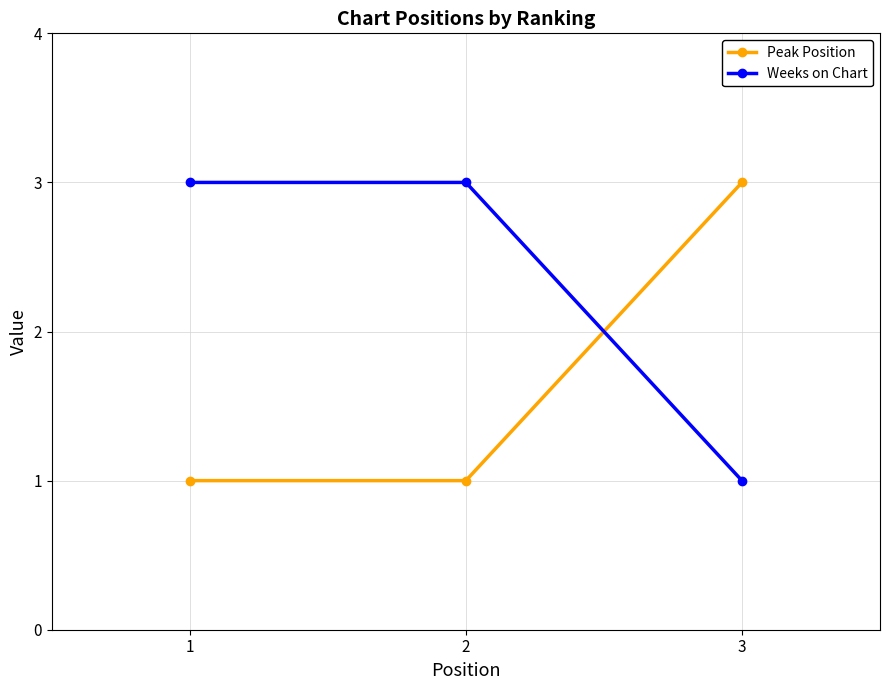

What is the sum of the Weeks on Chart values at 3 and 2?

4